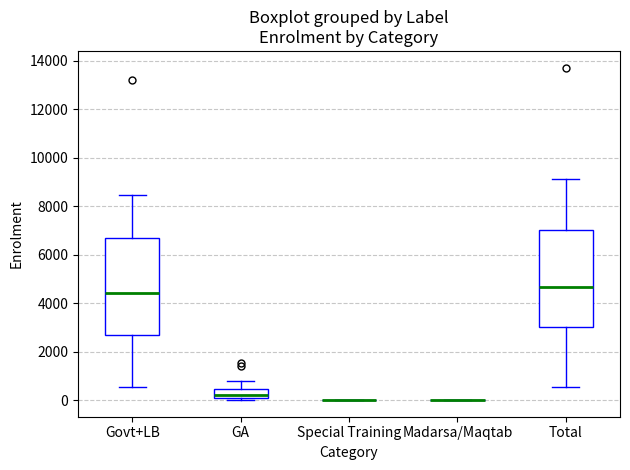

Reading left to right, read every box against the y-axis: the position of its median line, the range the box covers, and the ends of its whiskers. The values are not printed on the chart, so give them approximately, as read against the axis.

Govt+LB: median 4400, box 2600 to 6600, whiskers 600 to 8400
GA: median 200, box 0 to 400, whiskers 0 (just below the box's lower edge) to 800
Special Training: box collapsed to a line at 0, whiskers 0 to 0
Madarsa/Maqtab: box collapsed to a line at 0, whiskers 0 to 0
Total: median 4600, box 3000 to 7000, whiskers 600 to 9200